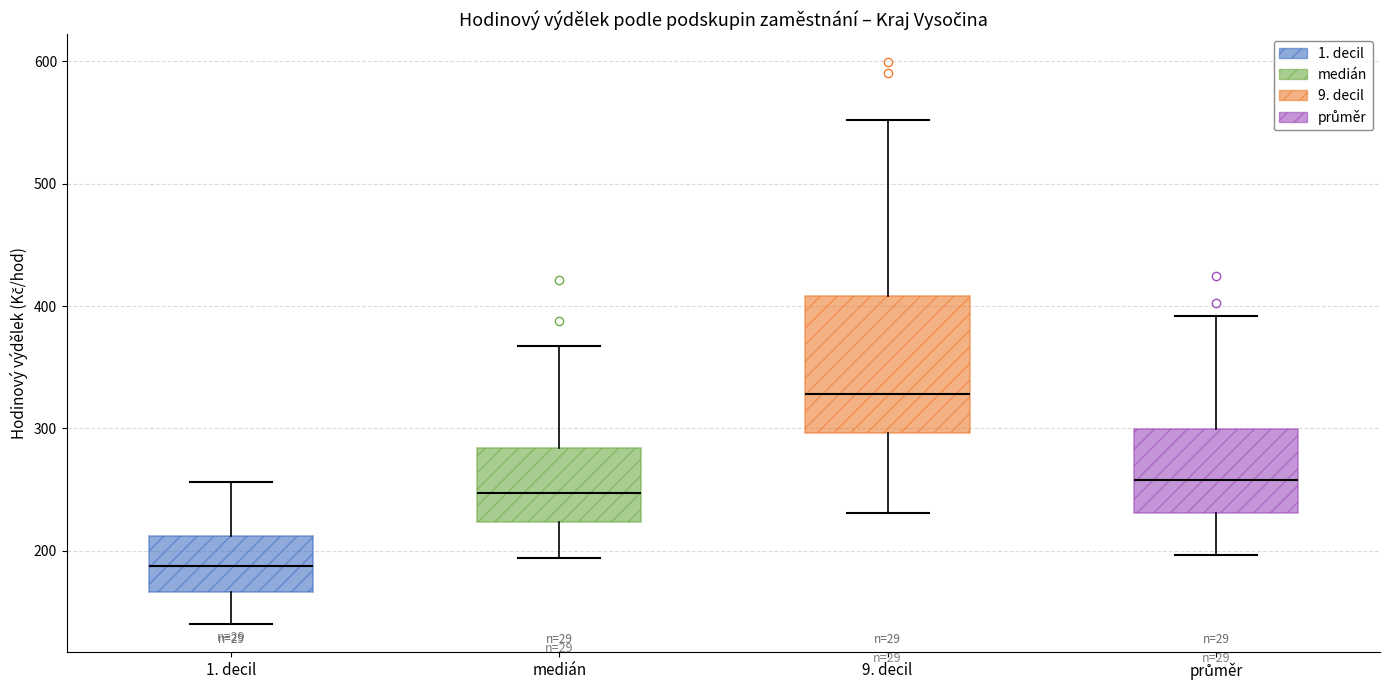

Where does the upper whisker of the box for 1. decil end on the y-axis? The values are not printed on the chart, so give them approximately, as read against the axis.

260